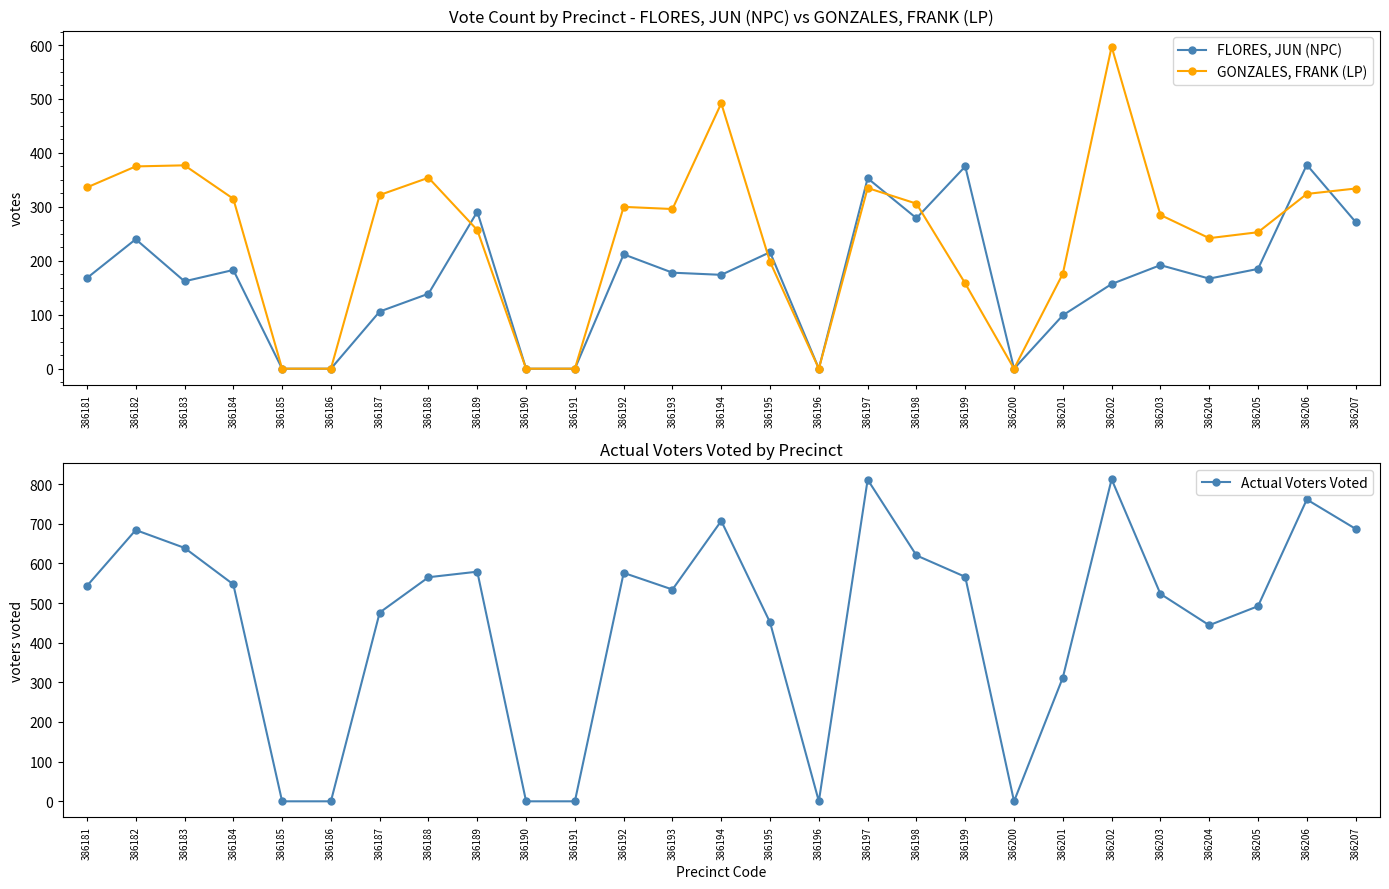

Reading right to left, what are all the values shown in this chart?

FLORES, JUN (NPC): 386207=272	386206=378	386205=185	386204=167	386203=192	386202=157	386201=99	386200=0	386199=375	386198=279	386197=353	386196=0	386195=216	386194=174	386193=178	386192=212	386191=0	386190=0	386189=291	386188=139	386187=106	386186=0	386185=0	386184=183	386183=162	386182=240	386181=168
GONZALES, FRANK (LP): 386207=334	386206=324	386205=253	386204=242	386203=285	386202=597	386201=176	386200=0	386199=158	386198=306	386197=335	386196=0	386195=198	386194=492	386193=296	386192=300	386191=0	386190=0	386189=257	386188=354	386187=322	386186=0	386185=0	386184=315	386183=377	386182=375	386181=336
Actual Voters Voted: 386207=687	386206=761	386205=492	386204=444	386203=523	386202=812	386201=312	386200=0	386199=566	386198=620	386197=811	386196=0	386195=451	386194=707	386193=534	386192=576	386191=0	386190=0	386189=579	386188=565	386187=476	386186=0	386185=0	386184=547	386183=639	386182=684	386181=543